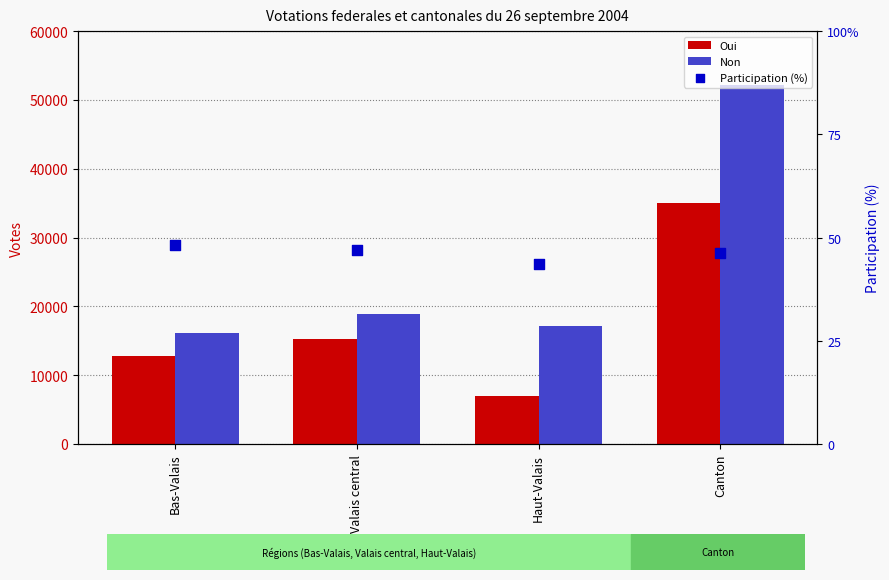

What are all the series names shown in the legend?

Oui, Non, Participation (%)